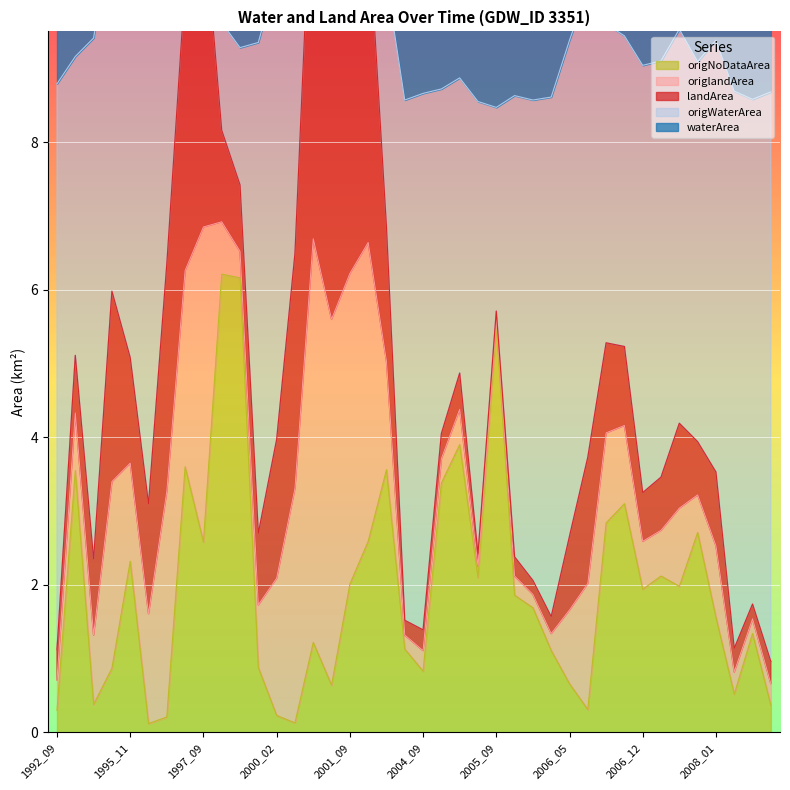

Which category has the highest value across all series?

2001_06